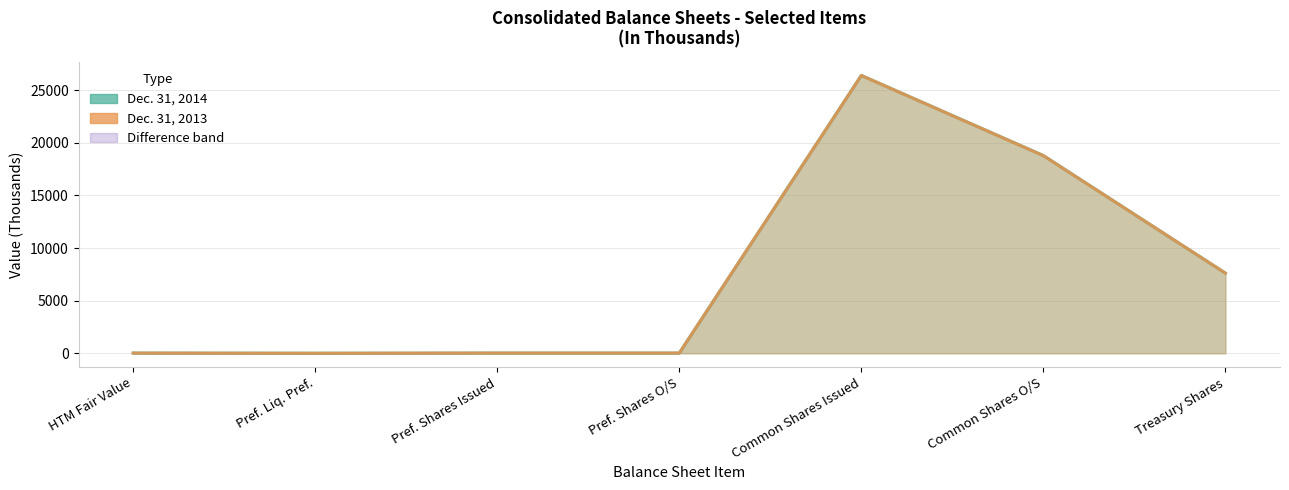

What position from the right is Pref. Shares O/S?

4